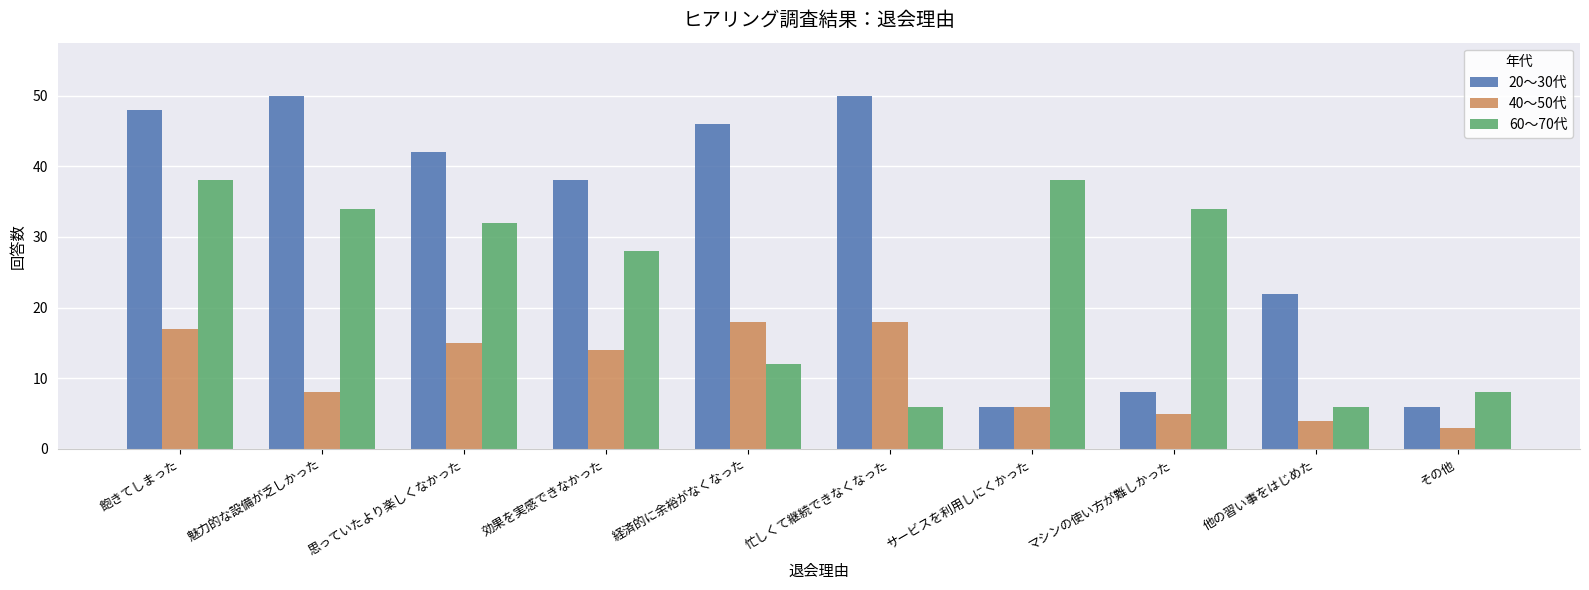

The 40～50代 series shows 3 at その他. True or false?

True